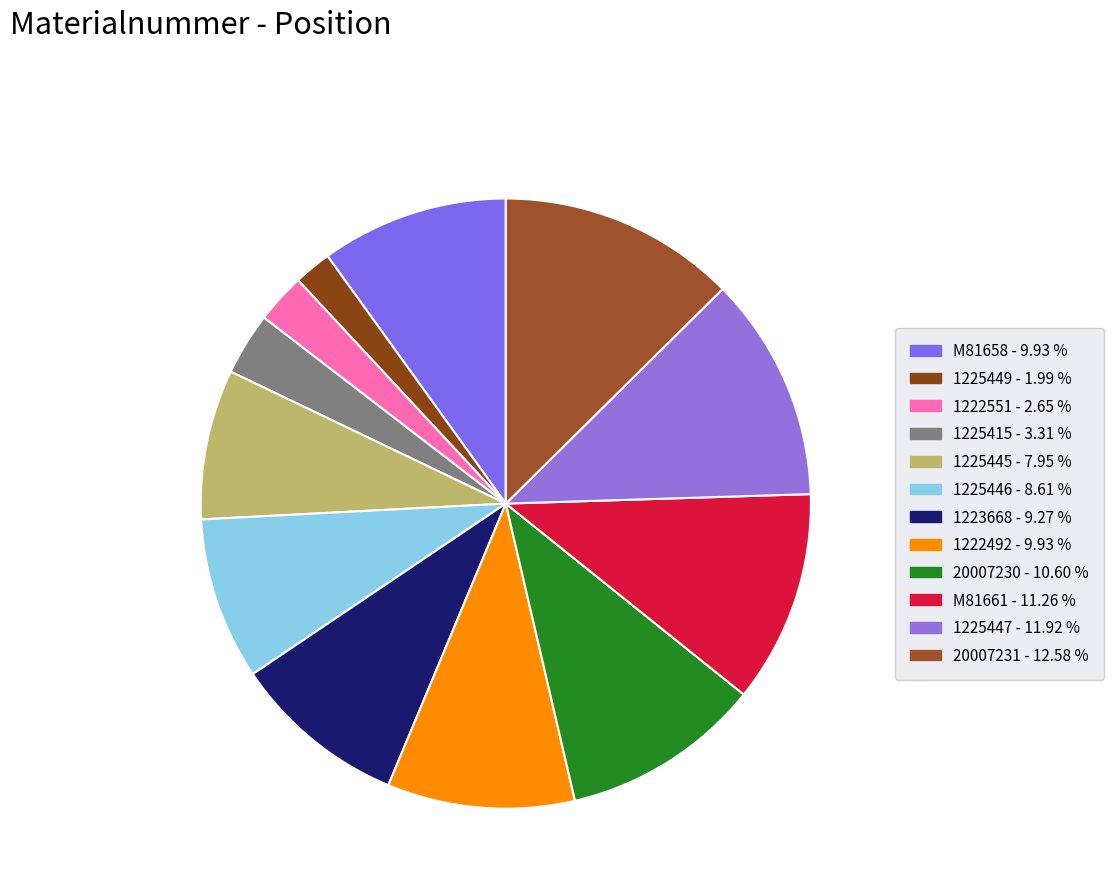

Which slice is the largest?

20007231